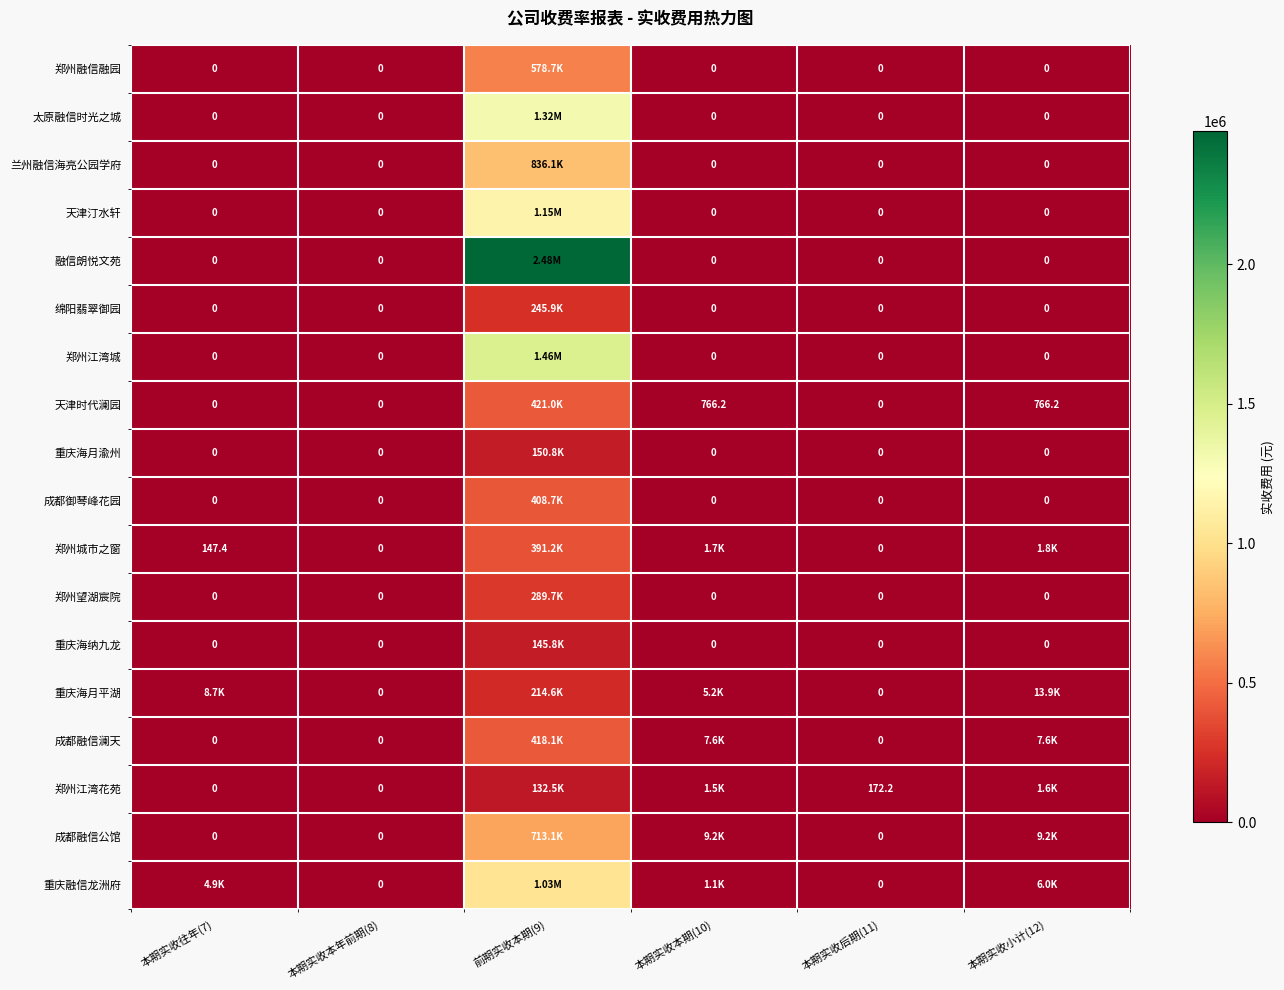

Is the value of 重庆海月渝州 at 本期实收后期(11) greater than the value of 天津时代澜园 at 本期实收本期(10)?

No